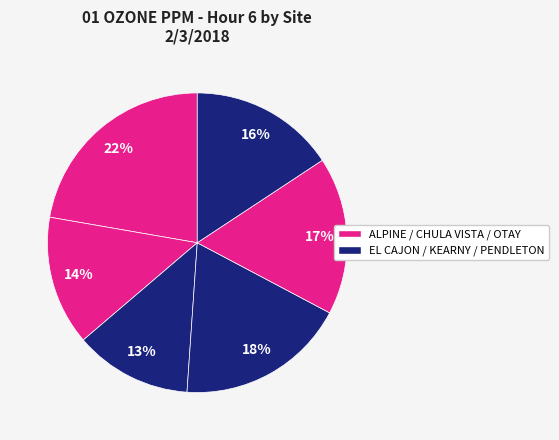

Count the number of slices in the pie.

6